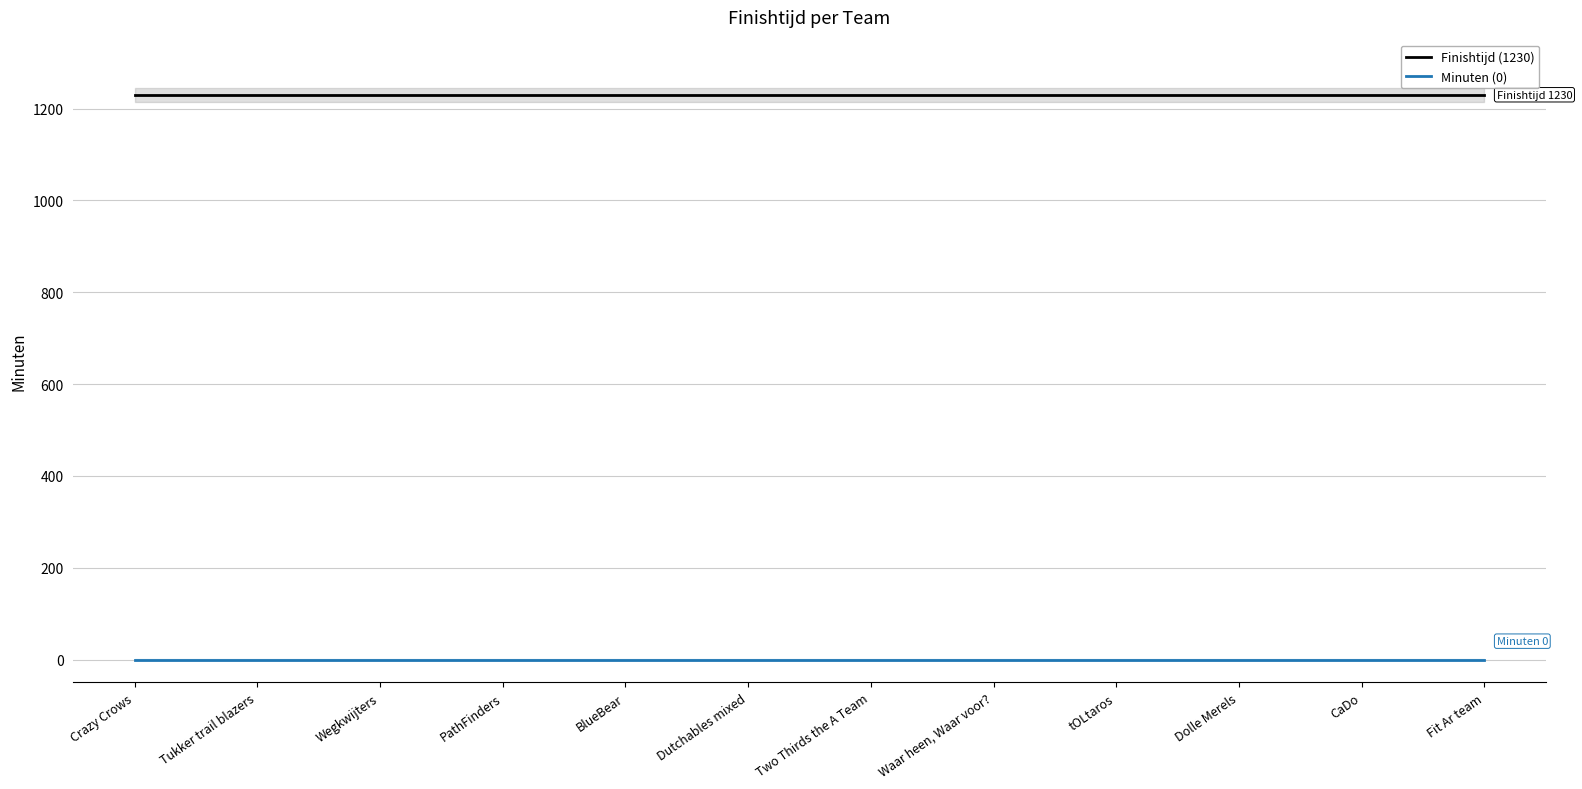

Rank the series by their average value, from highest to lowest.

Finishtijd (1230), Minuten (0)